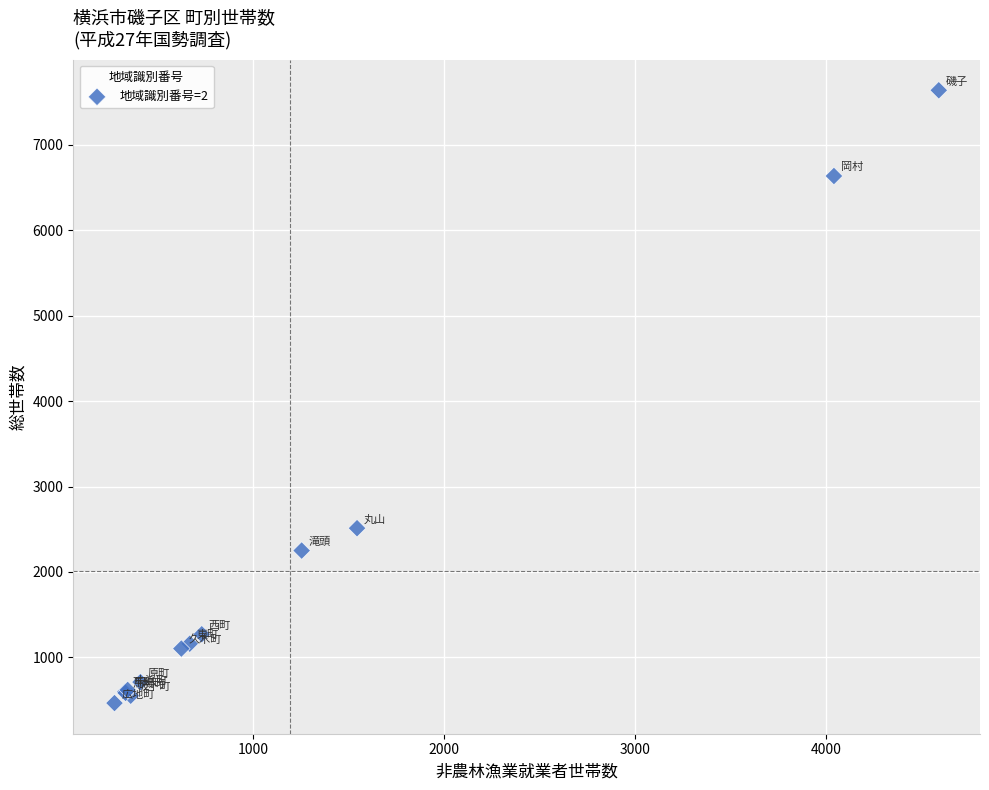

What Y value in the scatter plot is closest to 4052?

2512